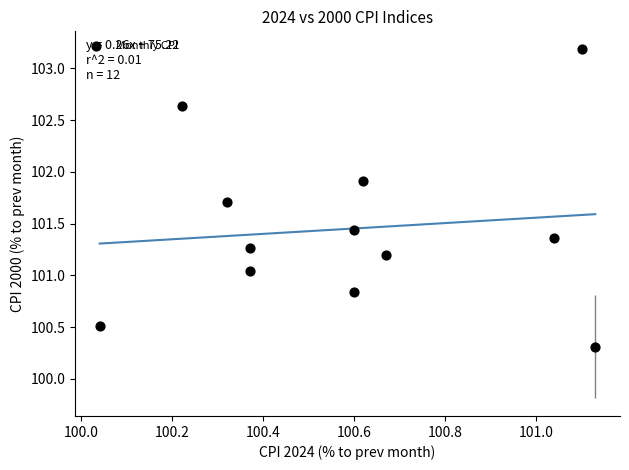

What is the average X value?

100.6